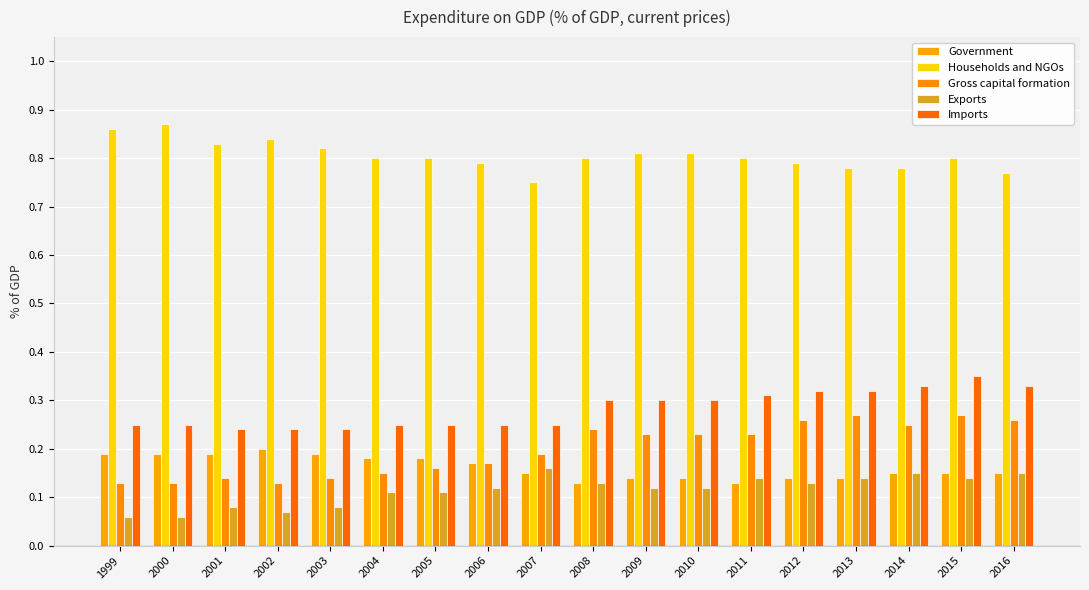

Count the number of categories in the chart.

18